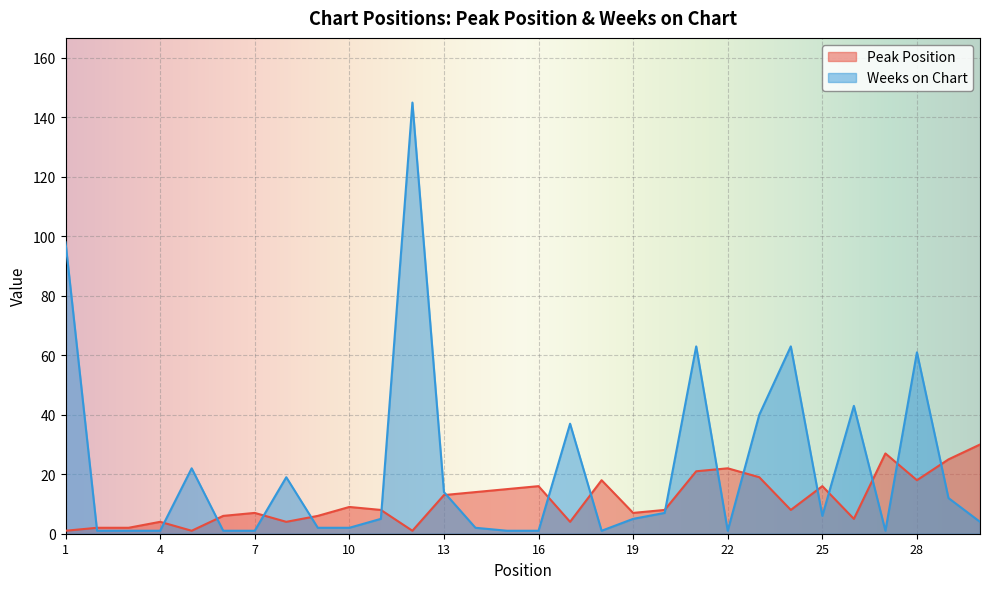

Does the chart display data point markers on the line(s)?

No